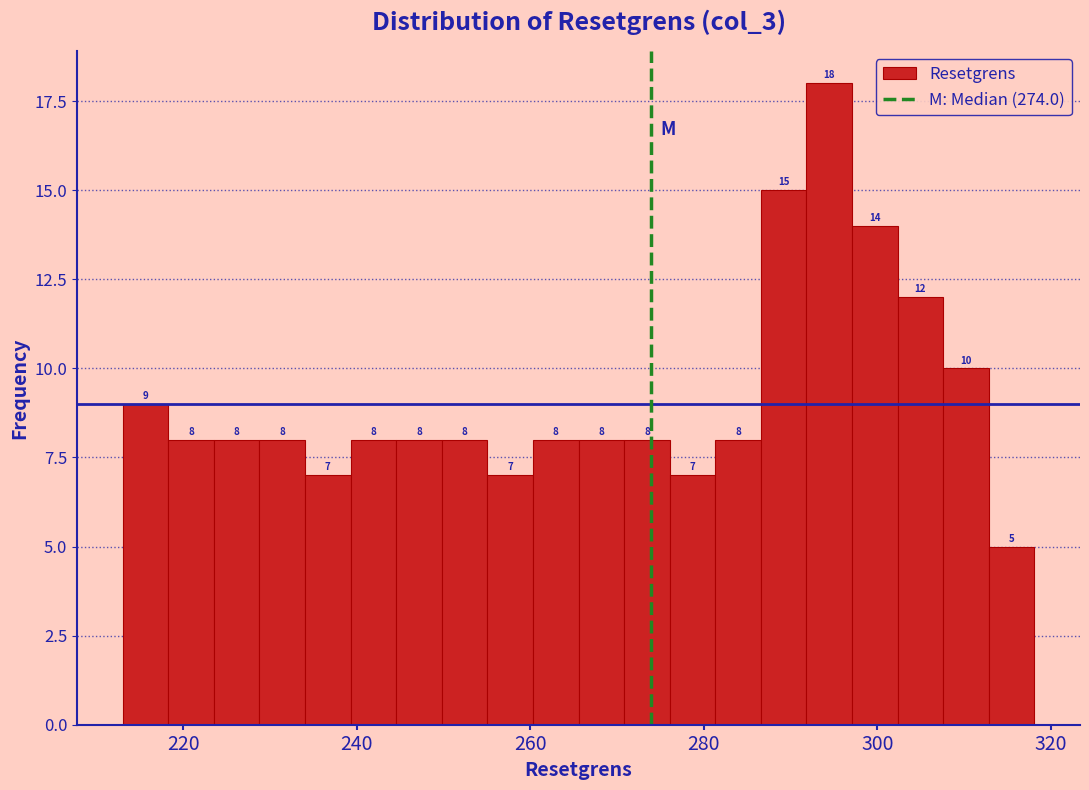

Around what value on the x-axis is the tallest bar? Give the approximate position of its centre, as read against the axis.

294